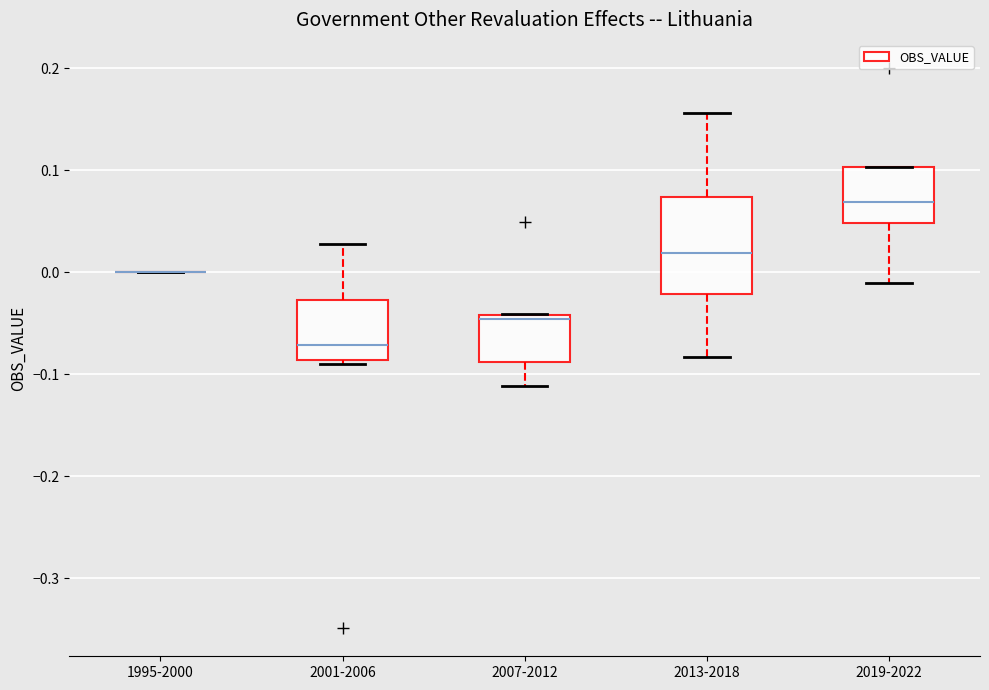

Reading left to right, transcribe this box plot: for each box, give where its median line is, the range the box spans, and where its two whiskers end, as read against the y-axis. The values are not printed on the chart, so give them approximately, as read against the axis.

1995-2000: box collapsed to a line at 0.00, whiskers 0.00 to 0.00
2001-2006: median -0.07, box -0.09 to -0.03, whiskers -0.09 (just below the box's lower edge) to 0.03
2007-2012: median -0.05, box -0.09 to -0.04, whiskers -0.11 to -0.04
2013-2018: median 0.02, box -0.02 to 0.07, whiskers -0.08 to 0.16
2019-2022: median 0.07, box 0.05 to 0.10, whiskers -0.01 to 0.10